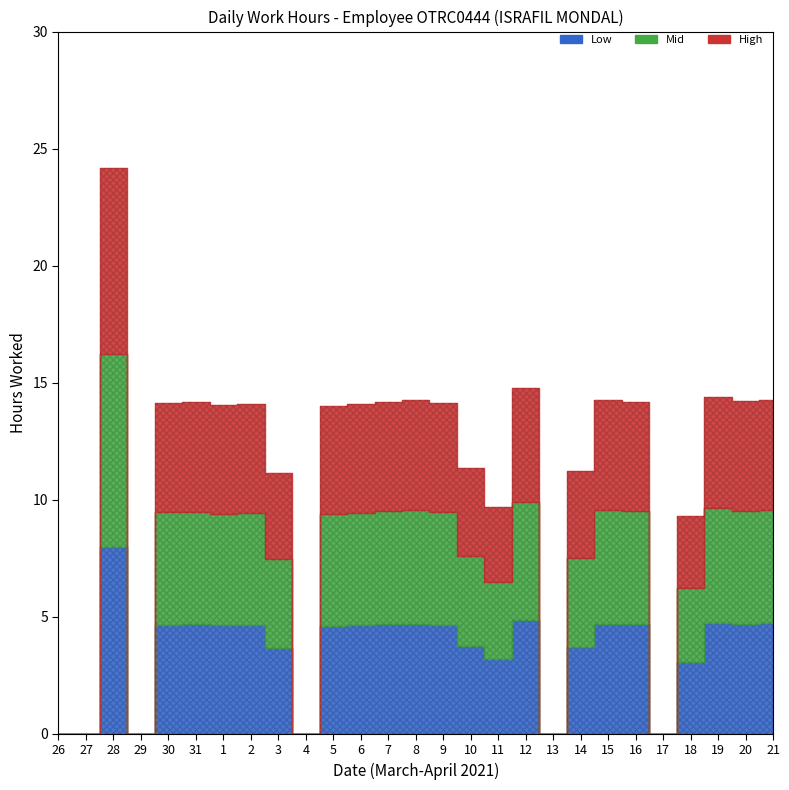

The value at 1 is 14.0. True or false?

True